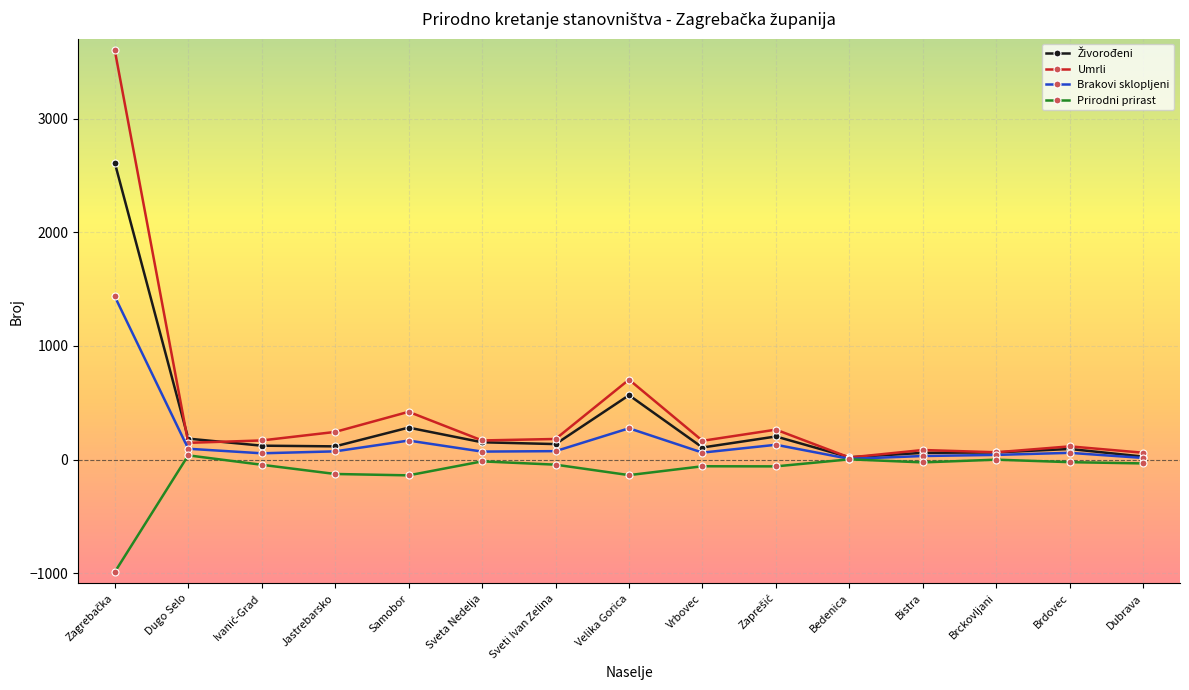

Which series has the widest spread of values?

Umrli